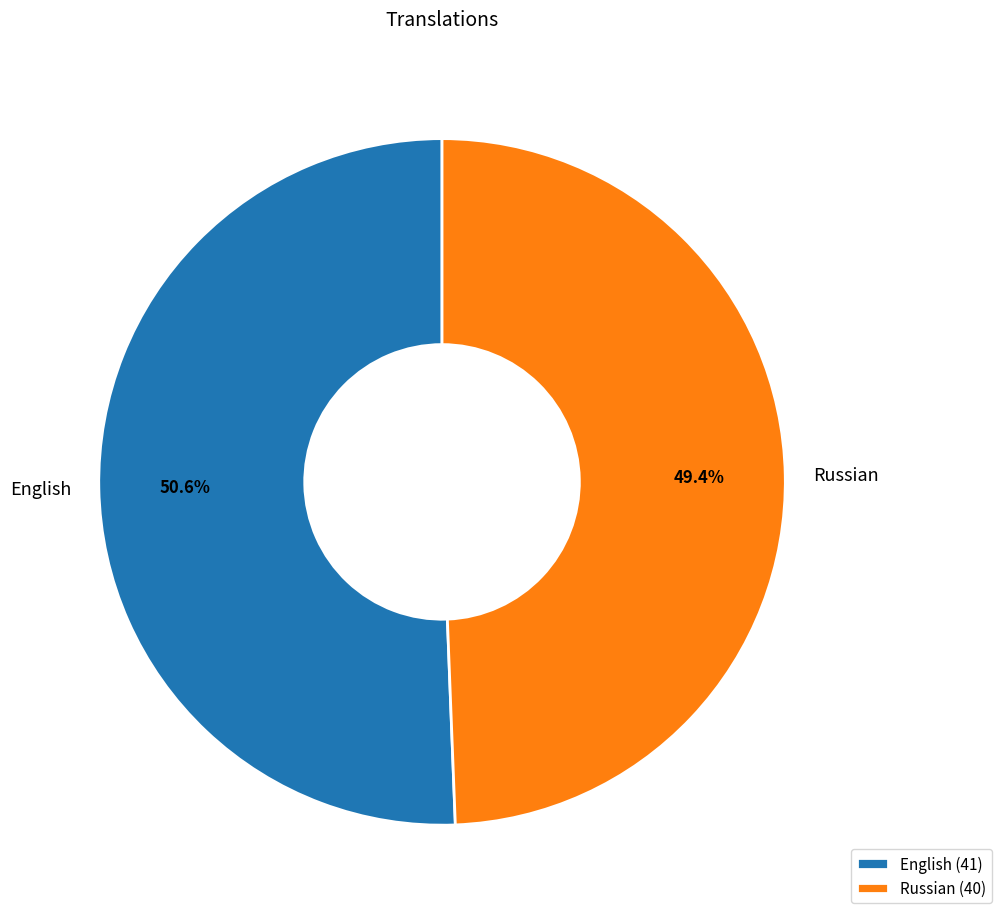

Do English and Russian together represent more than half of the pie?

Yes